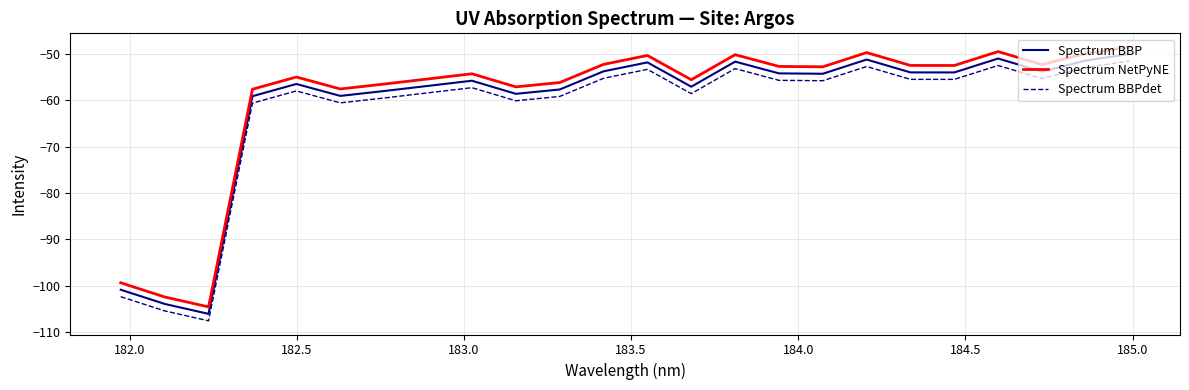

What is the difference between the maximum and minimum values in the Spectrum BBPdet series?

56.0